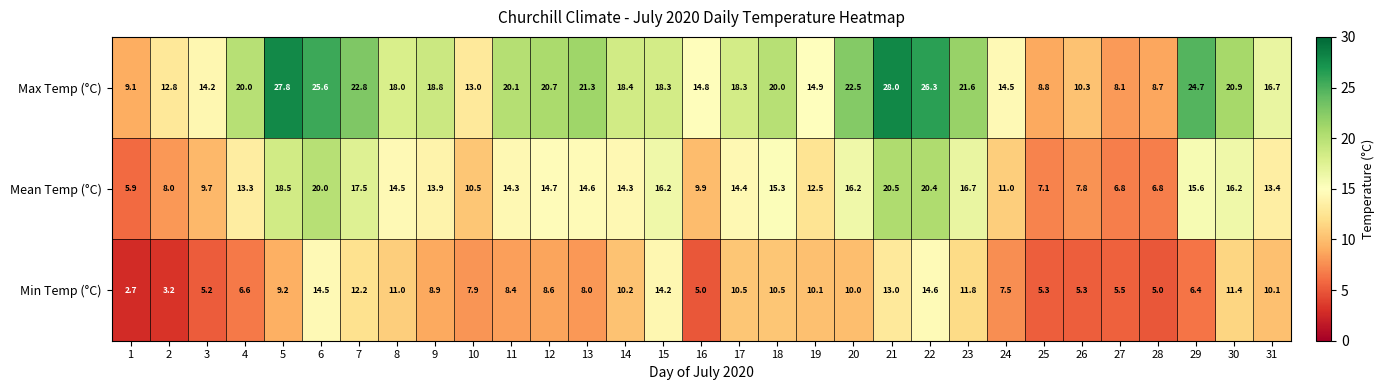

What is the spread (max minus min) of values at 4?

13.4